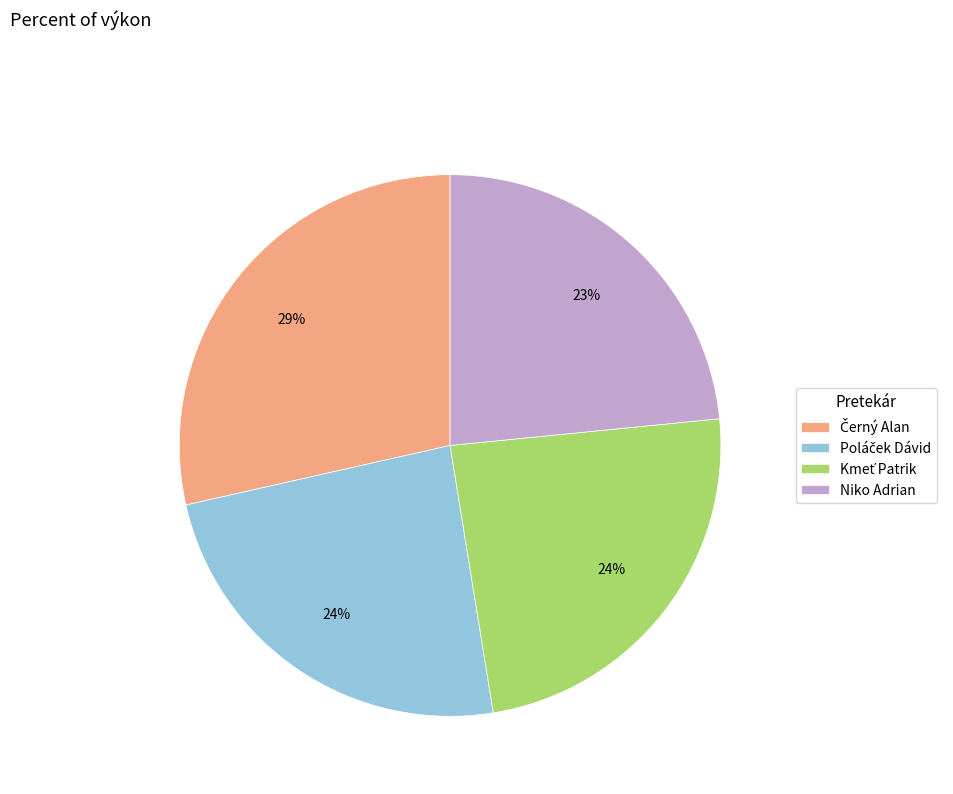

How many segments does this pie chart have?

4